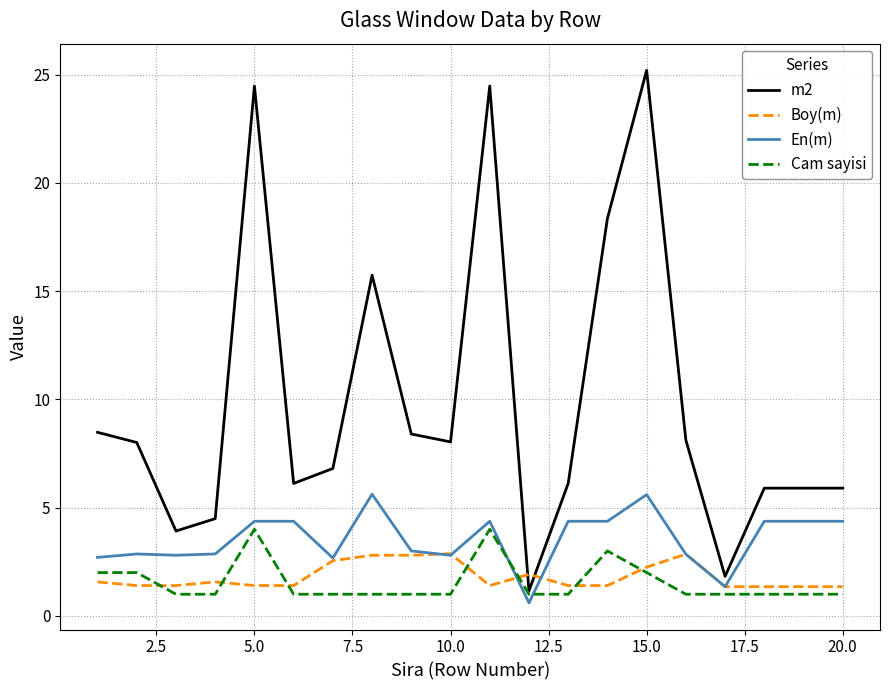

List the series in order of their peak value, lowest first.

Boy(m), Cam sayisi, En(m), m2